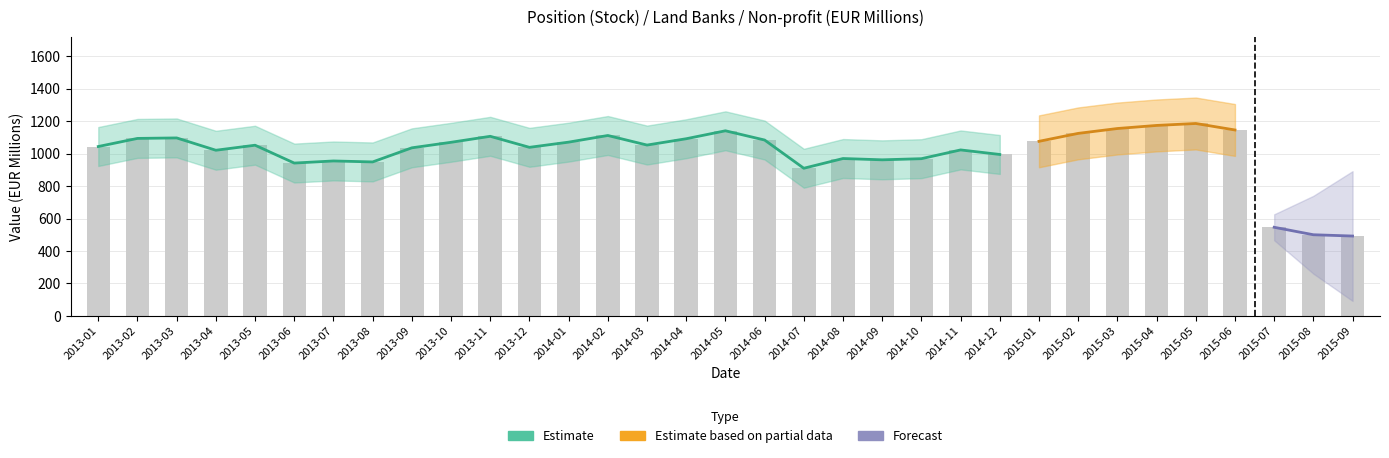

What is the value of the 17th bar from the left?

1141